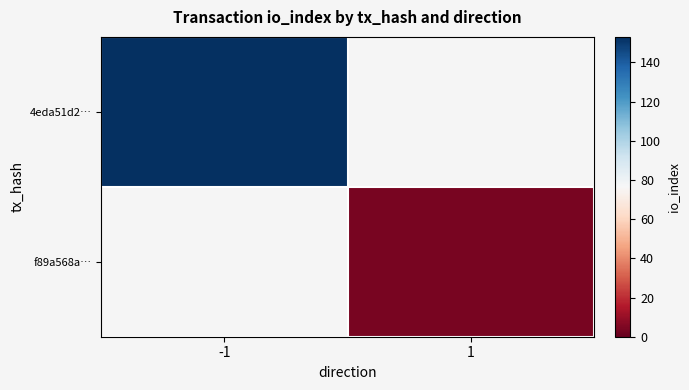

Which has a higher value, 1 or -1?

-1